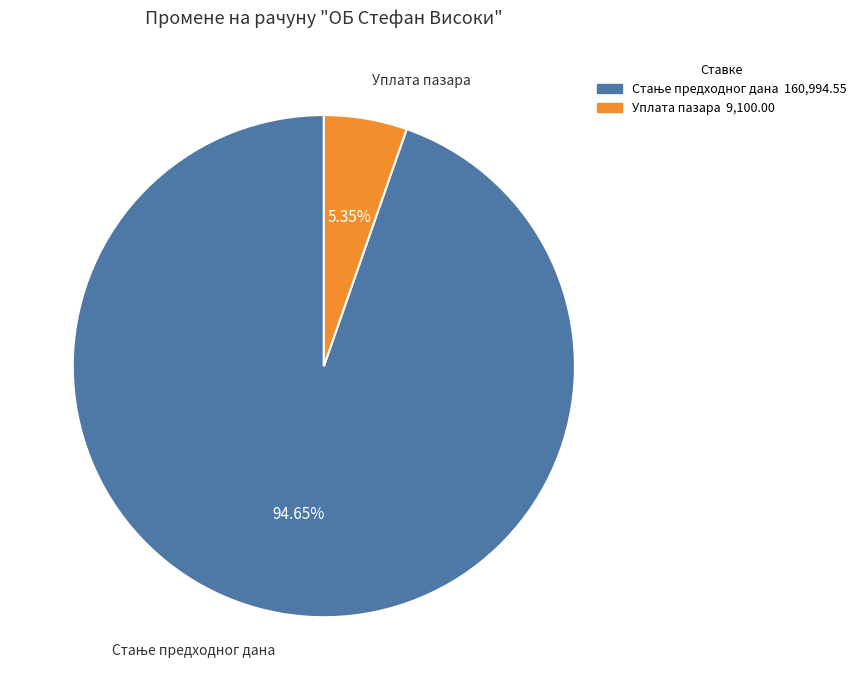

Does any single category account for the majority?

Yes